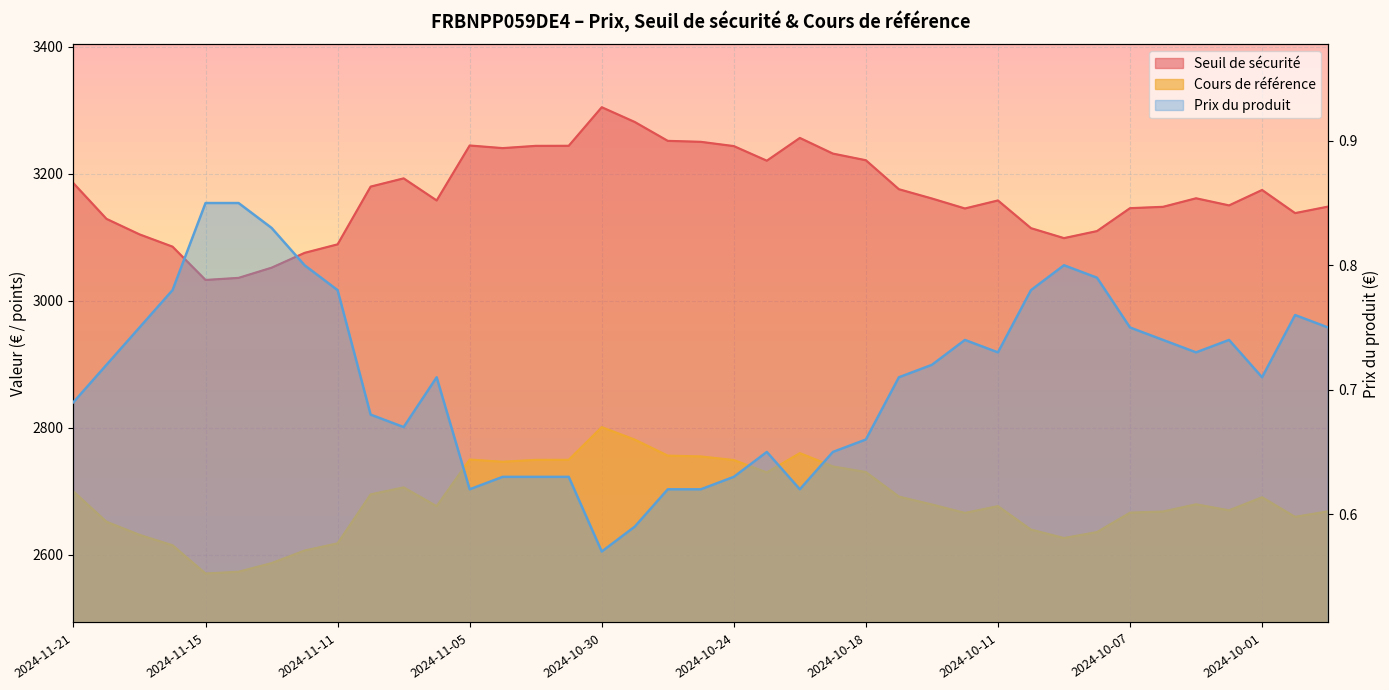

What is the smallest value displayed?

0.6